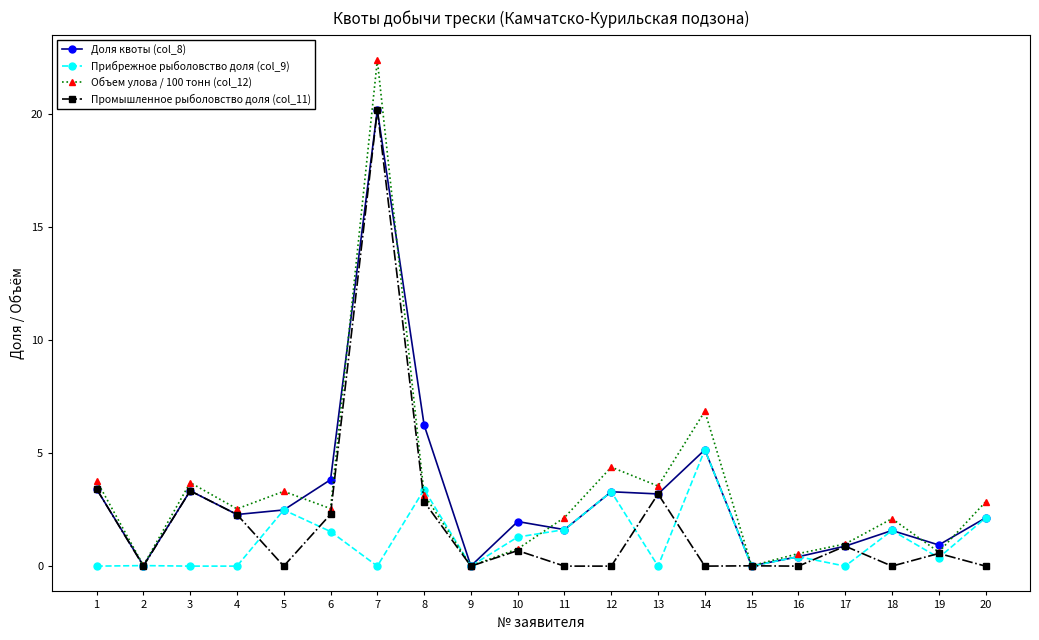

How many lines are shown in the chart?

4